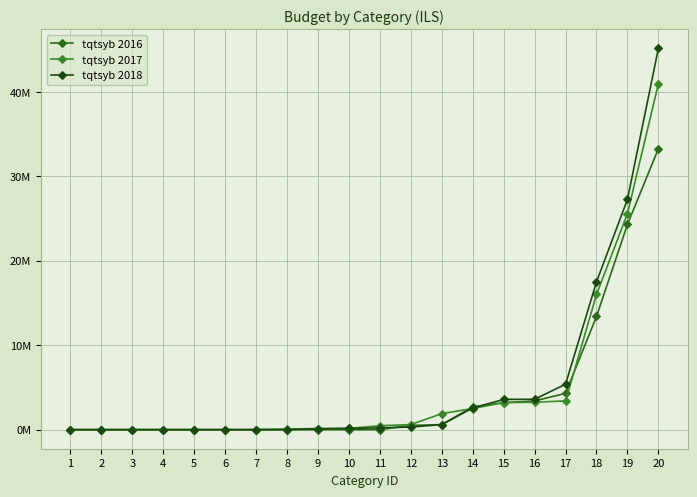

Does the chart have visible grid lines?

Yes